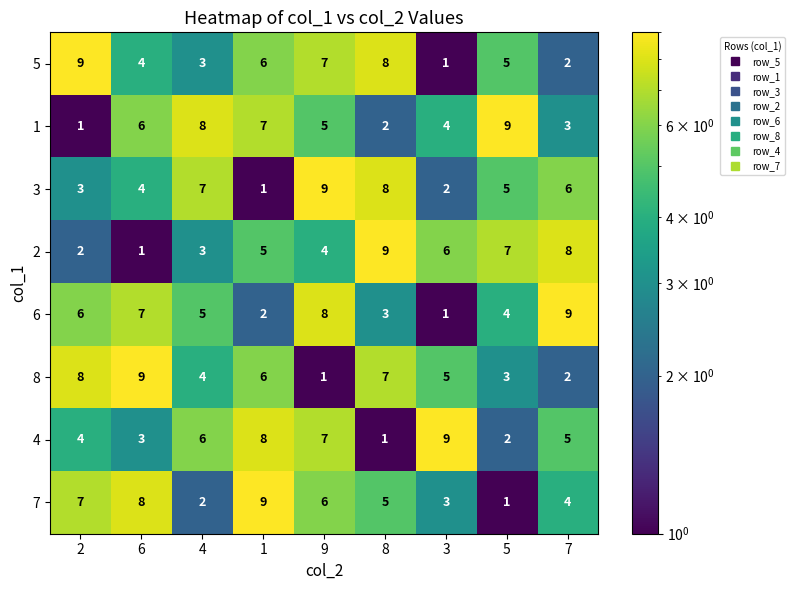

Is it true that 2 equals 13 at 8?

False